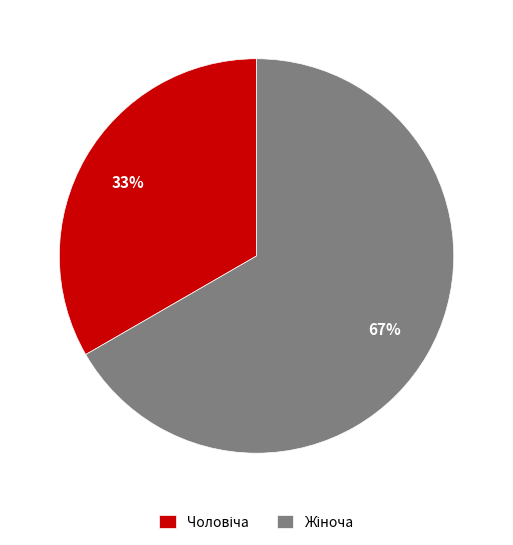

To the nearest percent, what is the average slice percentage?

50%